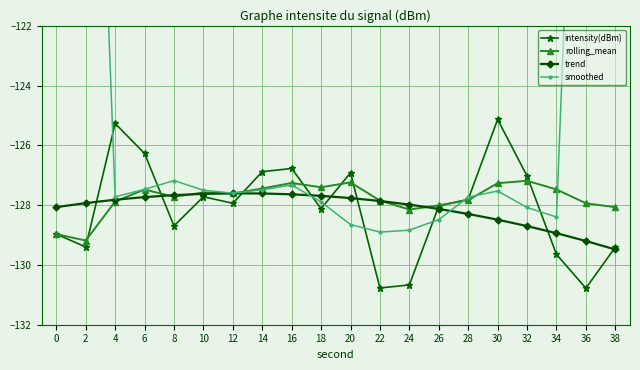

Between which two adjacent categories do intensity(dBm) and rolling_mean first intersect?

2 and 4